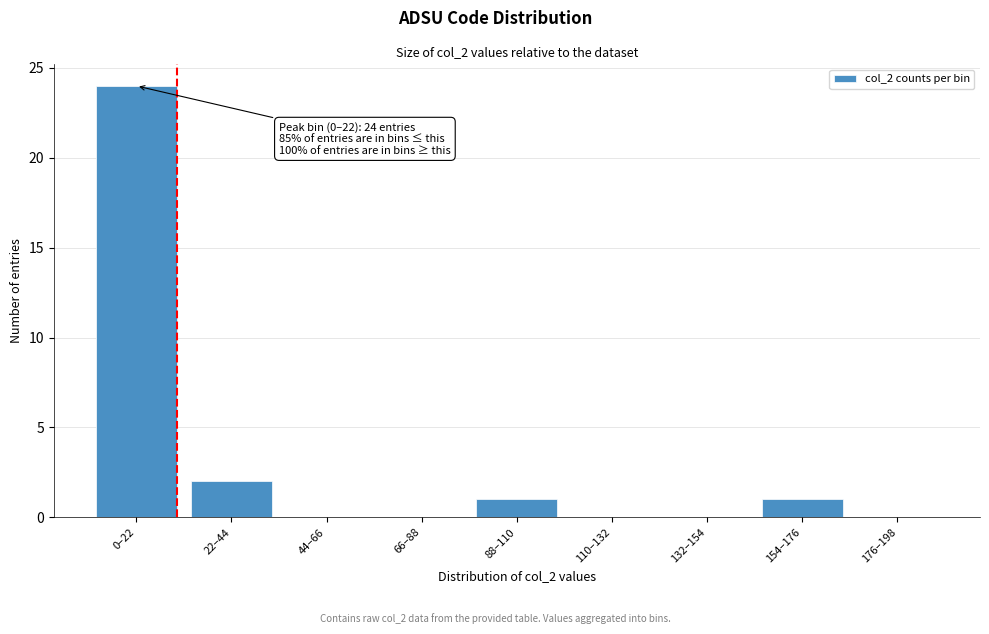

Reading right to left, transcribe all the data shown in this chart.

176–198=0	154–176=1	132–154=0	110–132=0	88–110=1	66–88=0	44–66=0	22–44=2	0–22=24